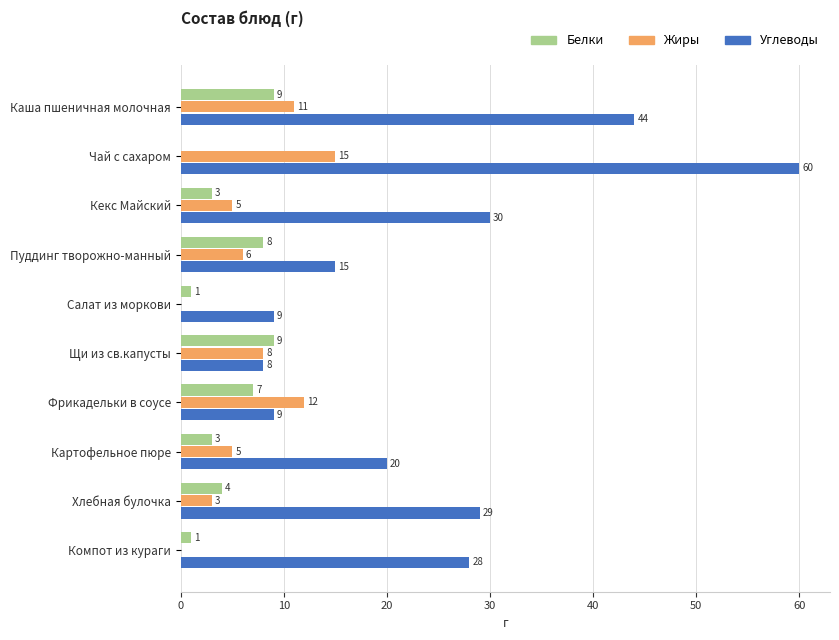

At which category is the sum across all series the highest?

Чай с сахаром